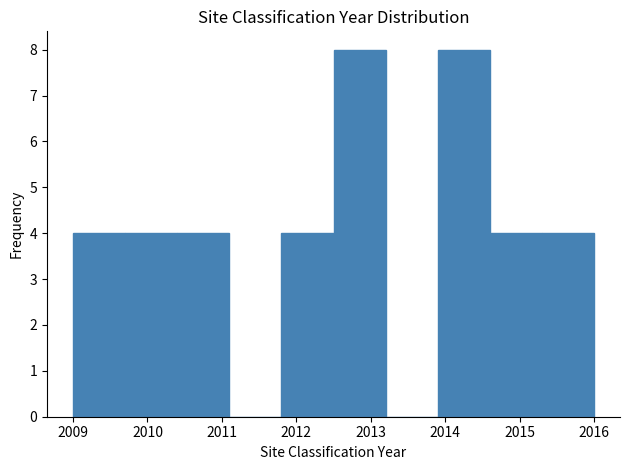

What is the height of the bar covering 2012.5 to 2013.2 on the x-axis? The values are not printed on the chart, so give them approximately, as read against the axis.

8